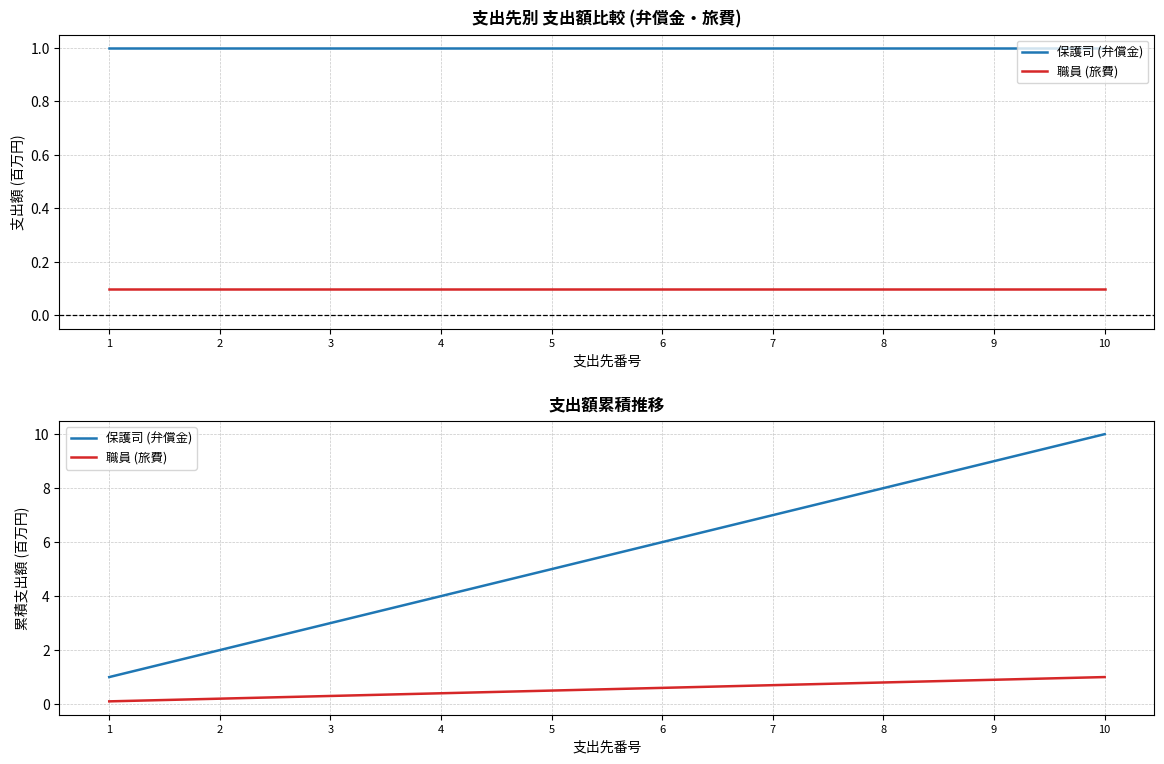

What is the difference between the second highest and minimum values in the 職員 (旅費) series?

0.8